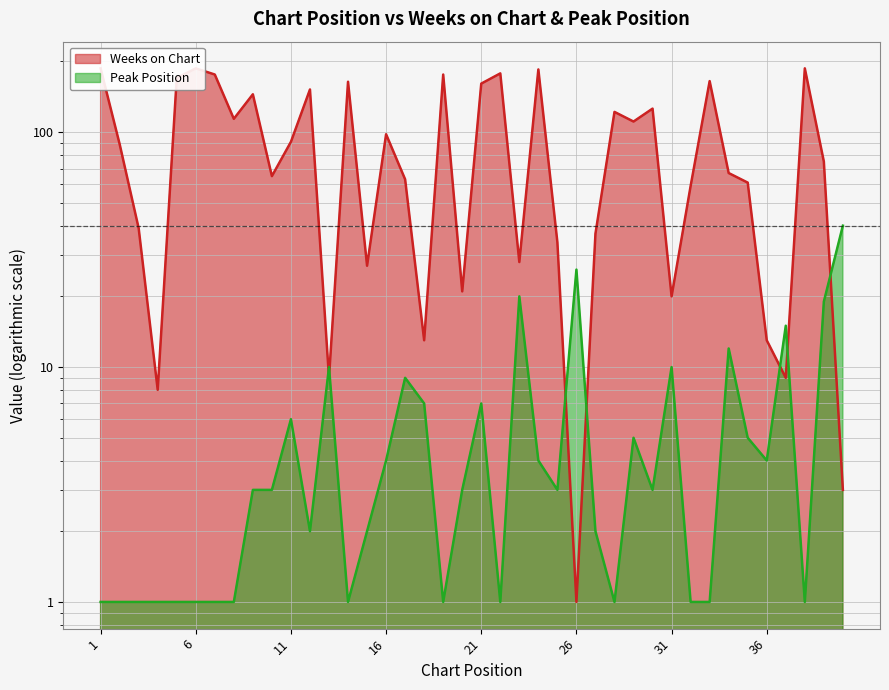

True or false: Peak Position has a value of 12 at 34.

True